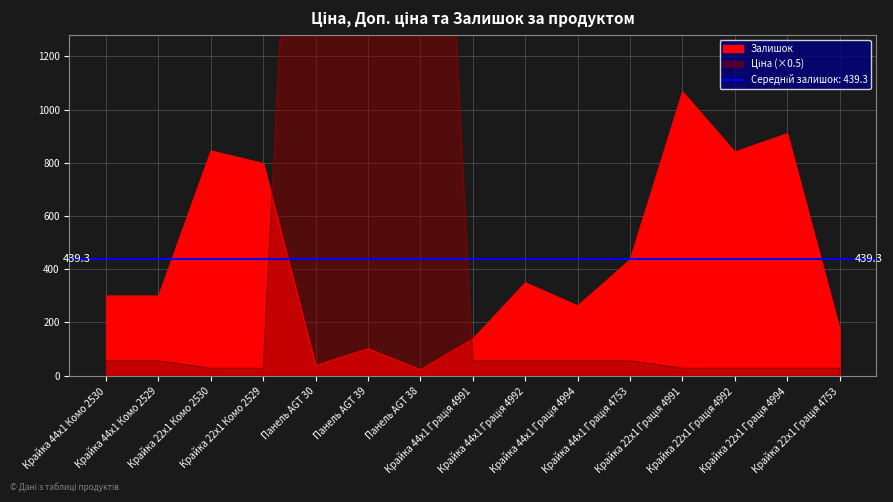

What is the maximum value shown in the chart?

3896.5